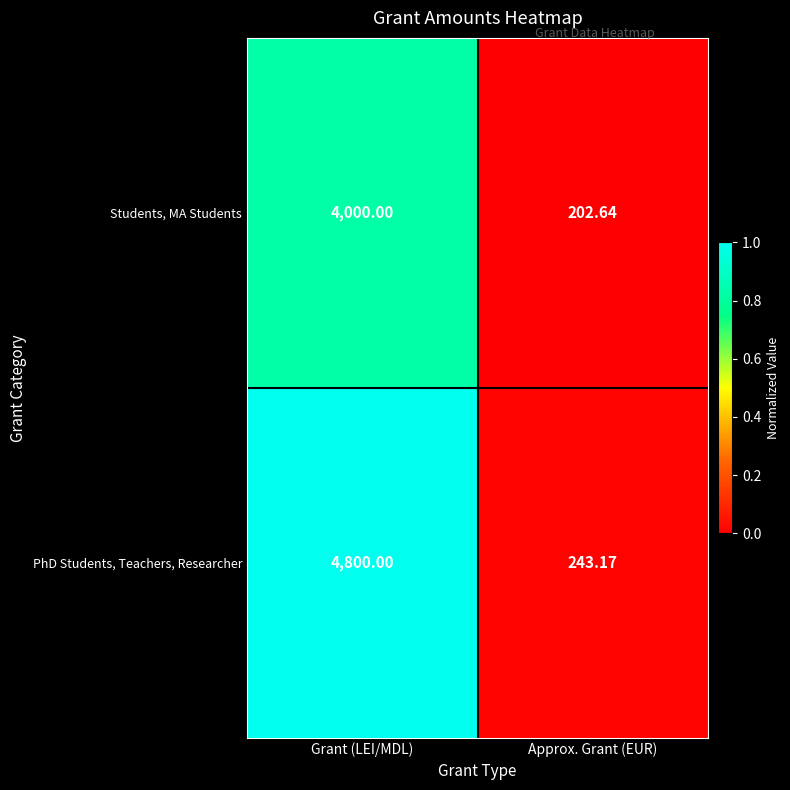

Is the value of Students, MA Students at Grant (LEI/MDL) greater than the value of PhD Students, Teachers, Researcher at Approx. Grant (EUR)?

Yes